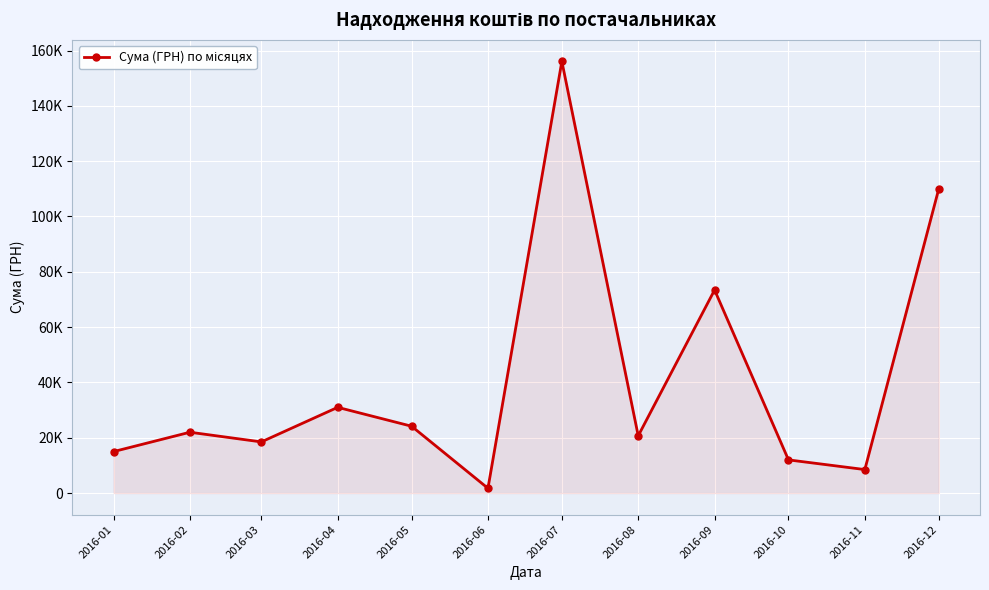

The chart shows a value of 8500.0 at 2016-11. True or false?

True